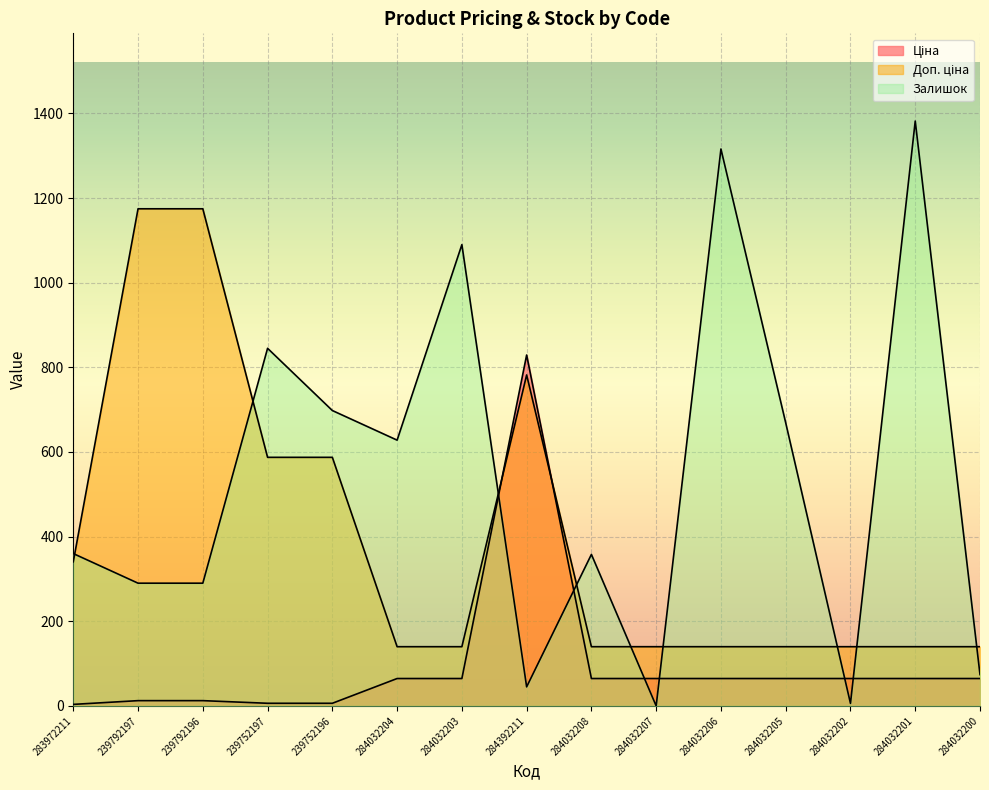

Reading left to right, what are all the values shown in this chart?

Ціна: 3.6	12.5	12.5	6.2	6.2	64.7	64.7	829.2	64.7	64.7	64.7	64.7	64.7	64.7	64.7
Доп. ціна: 340.6	1174.7	1174.7	587.4	587.4	139.9	139.9	782.1	139.9	139.9	139.9	139.9	139.9	139.9	139.9
Залишок: 360.0	290.0	290.0	845.0	698.0	628.0	1090.0	45.0	358.0	0.0	1316.0	669.0	6.0	1382.0	74.0